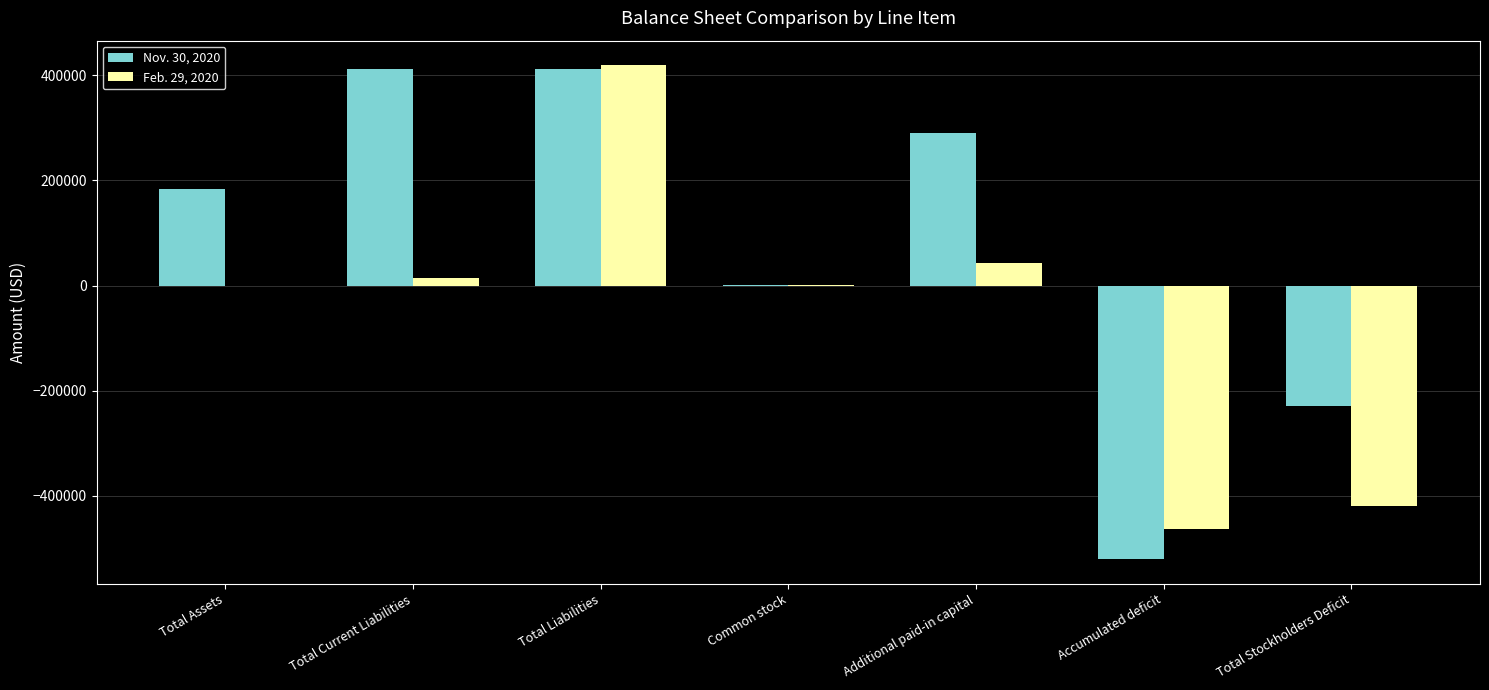

Between Accumulated deficit and Total Stockholders Deficit, which series saw the biggest shift?

Nov. 30, 2020